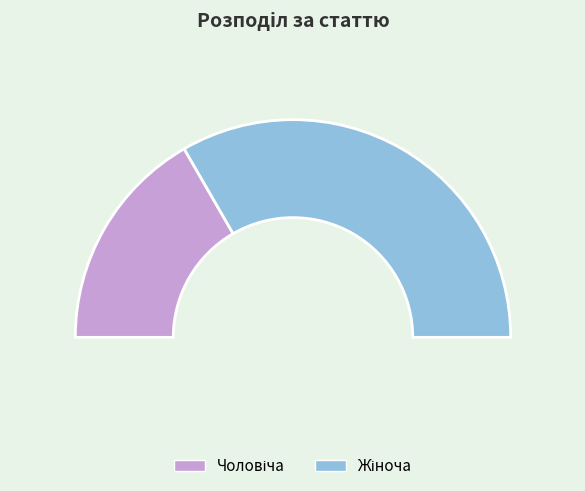

To the nearest percent, what is the difference between the largest and smallest slice percentages?

33%